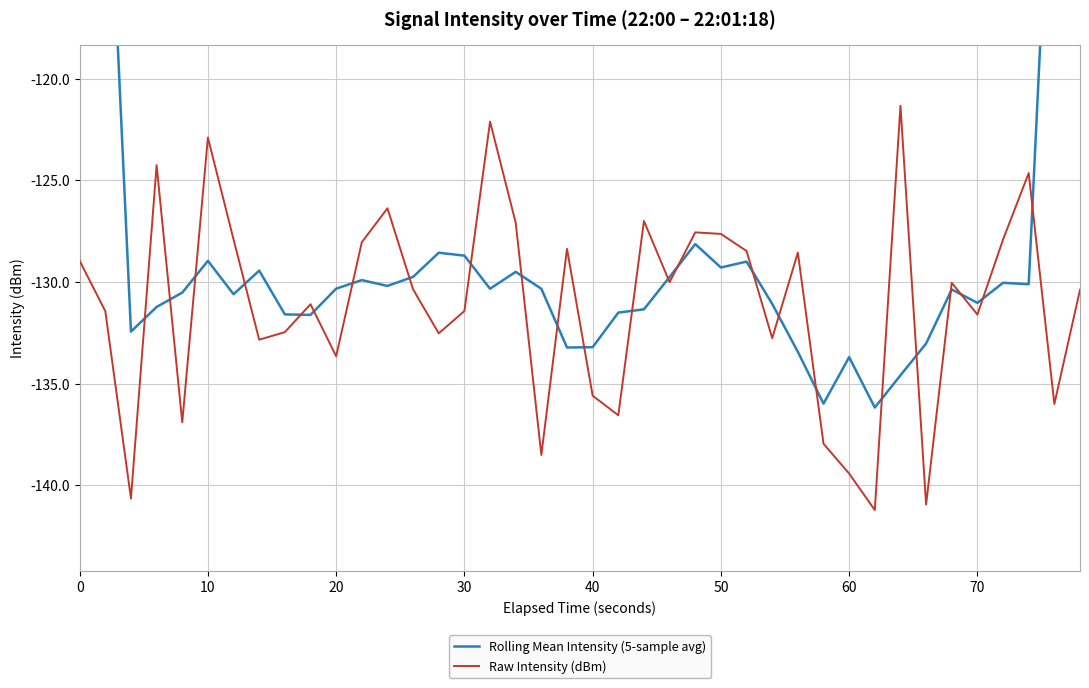

What is the highest value of the Raw Intensity (dBm) series?

-121.3